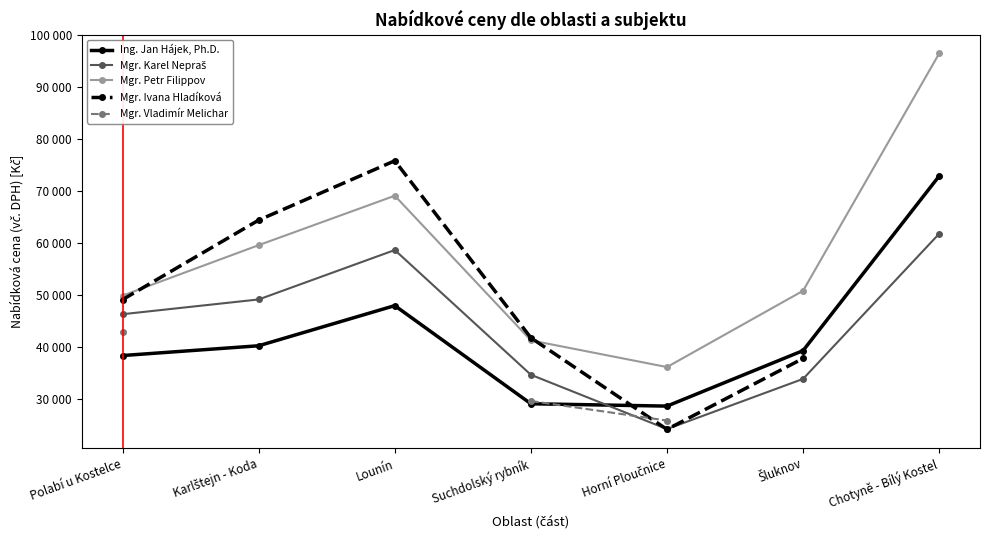

At which category does Ing. Jan Hájek, Ph.D. reach its first local peak?

Lounín